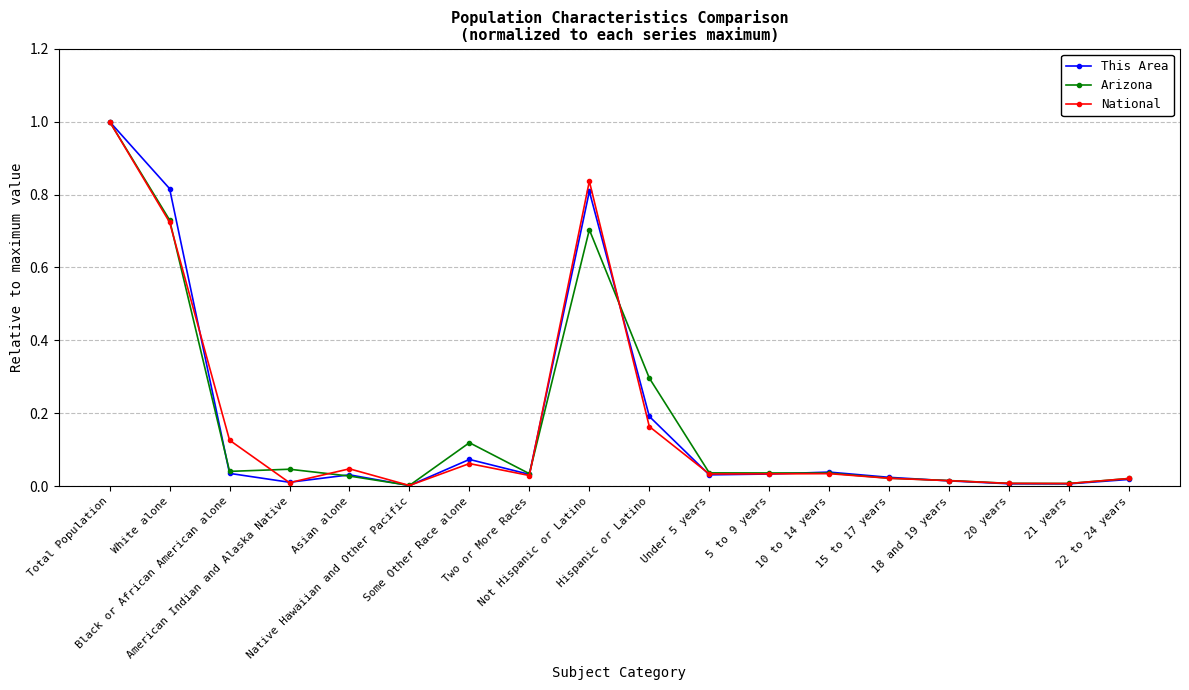

At which category is the sum across all series the highest?

Total Population